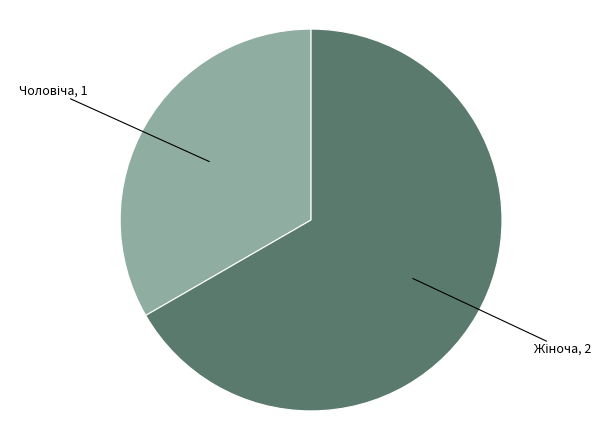

Does any single category account for the majority?

Yes